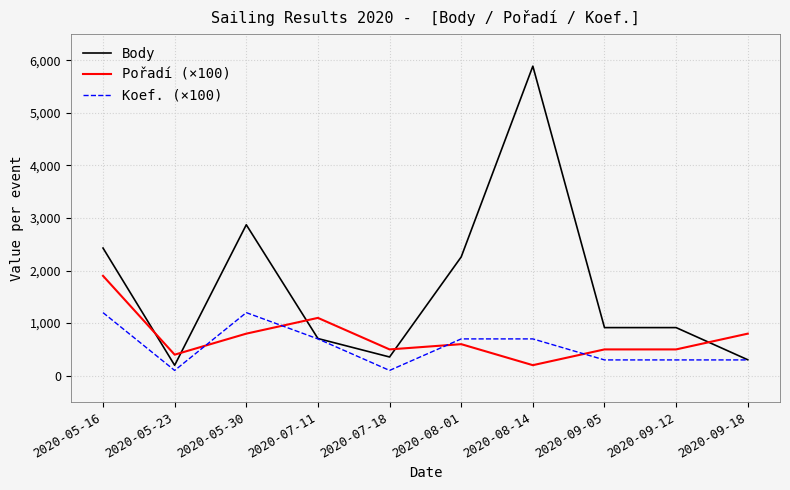

At which category is the sum across all series the highest?

2020-08-14